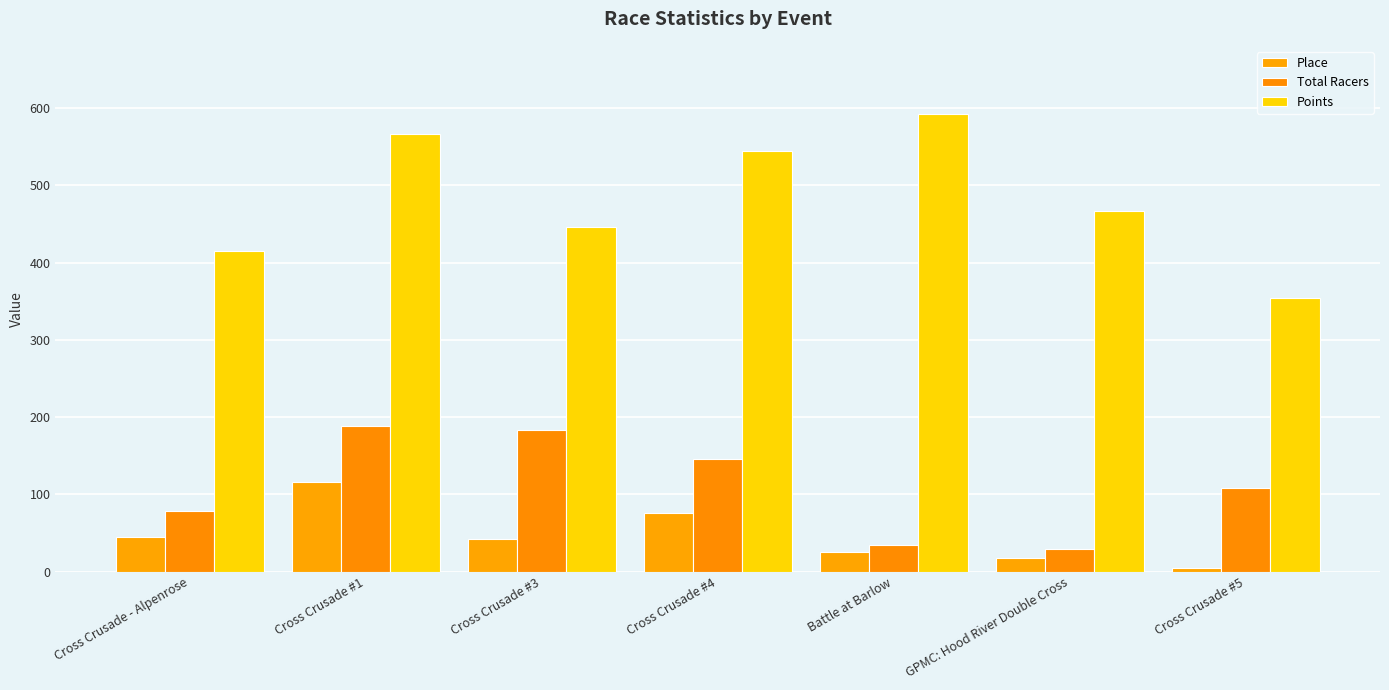

What is the spread (max minus min) of values at Cross Crusade #3?

402.6